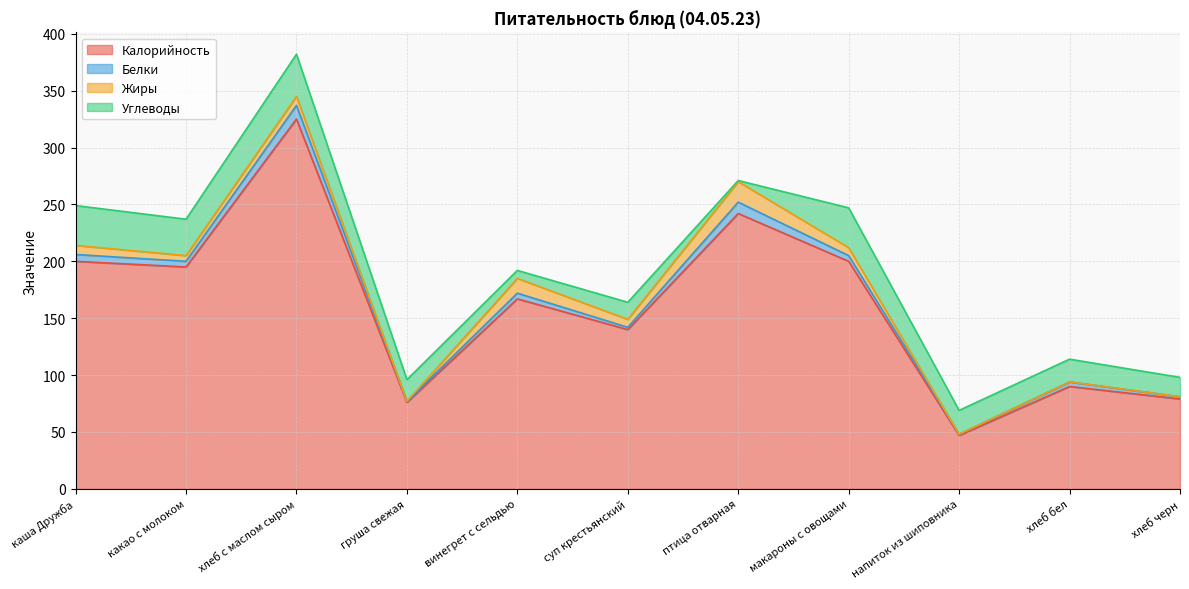

What is the lowest value of the Углеводы series?

1